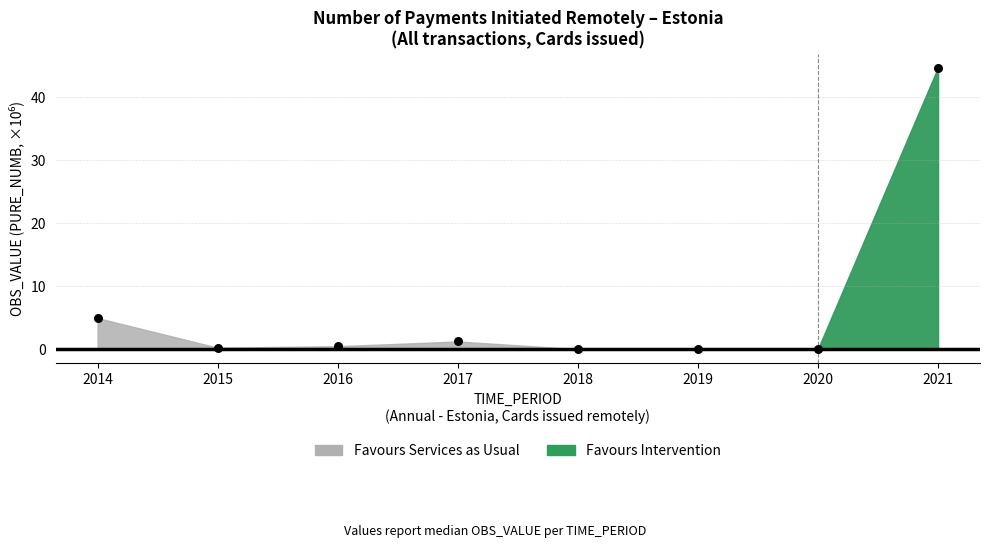

What Y value in the scatter plot is closest to 22?

4.9